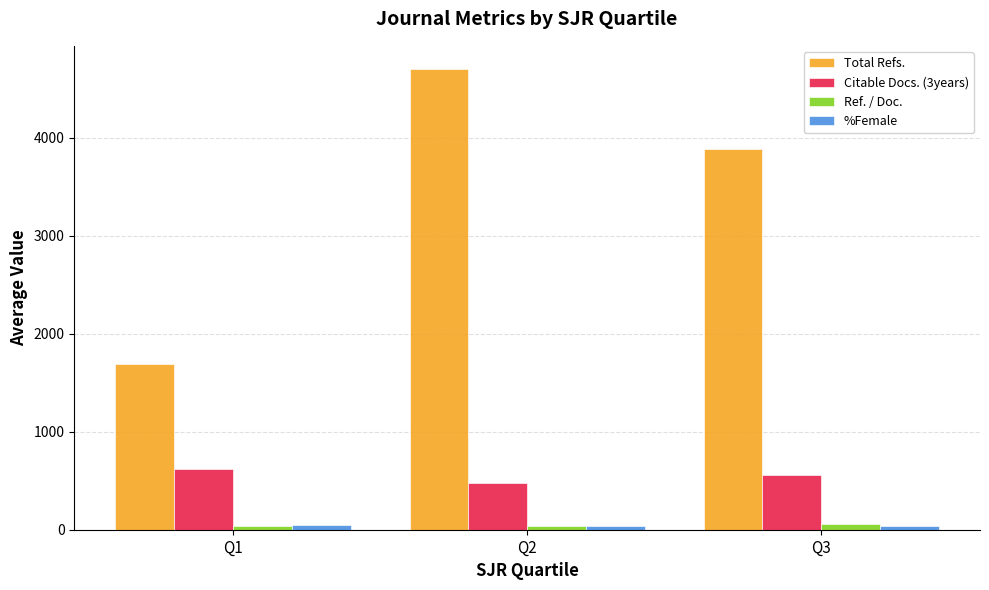

At which category is the sum across all series the highest?

Q2